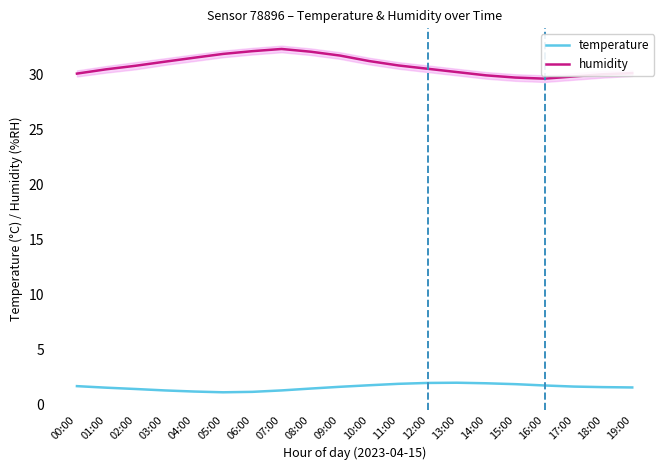

At 16:00, list the series in order from smallest to largest.

temperature, humidity